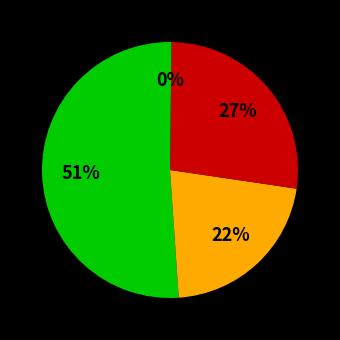

Count the number of slices in the pie.

4